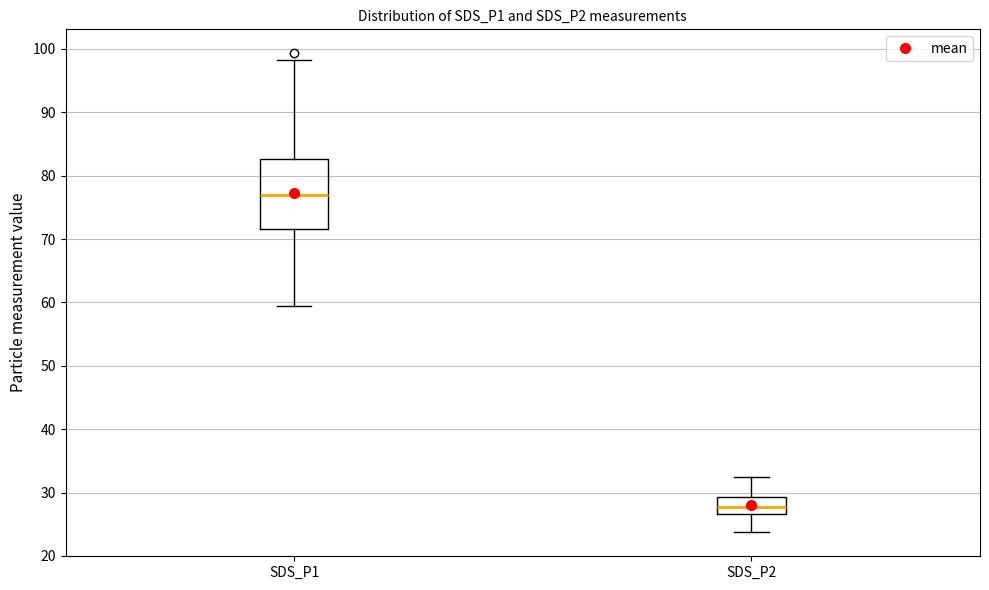

Reading left to right, transcribe this box plot: for each box, give where its median line is, the range the box spans, and where its two whiskers end, as read against the y-axis. The values are not printed on the chart, so give them approximately, as read against the axis.

SDS_P1: median 77, box 72 to 83, whiskers 59 to 98
SDS_P2: median 28, box 27 to 29, whiskers 24 to 33